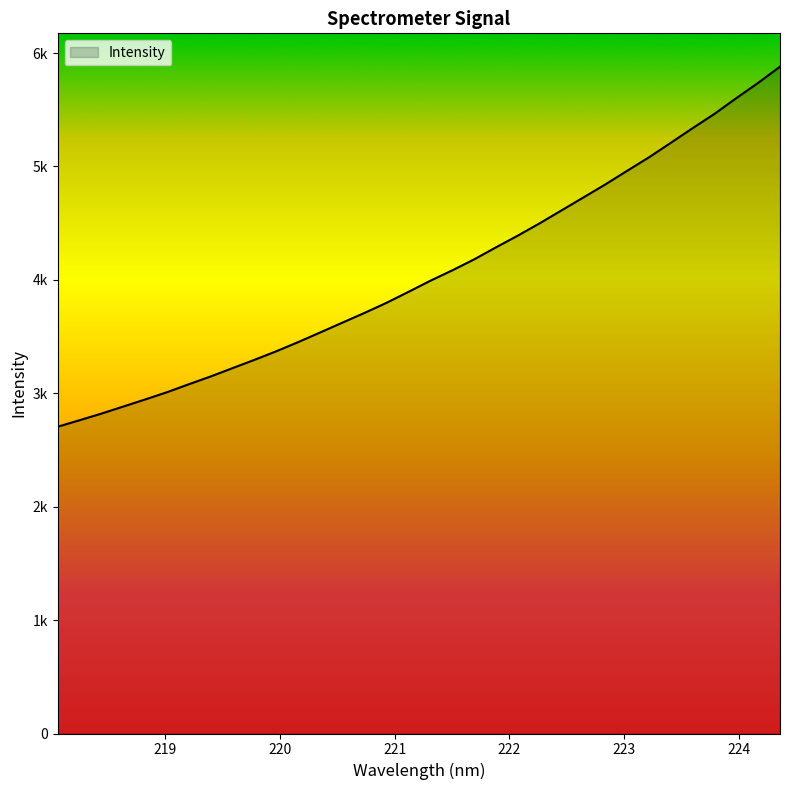

Is this an area chart (filled region under the line)?

Yes